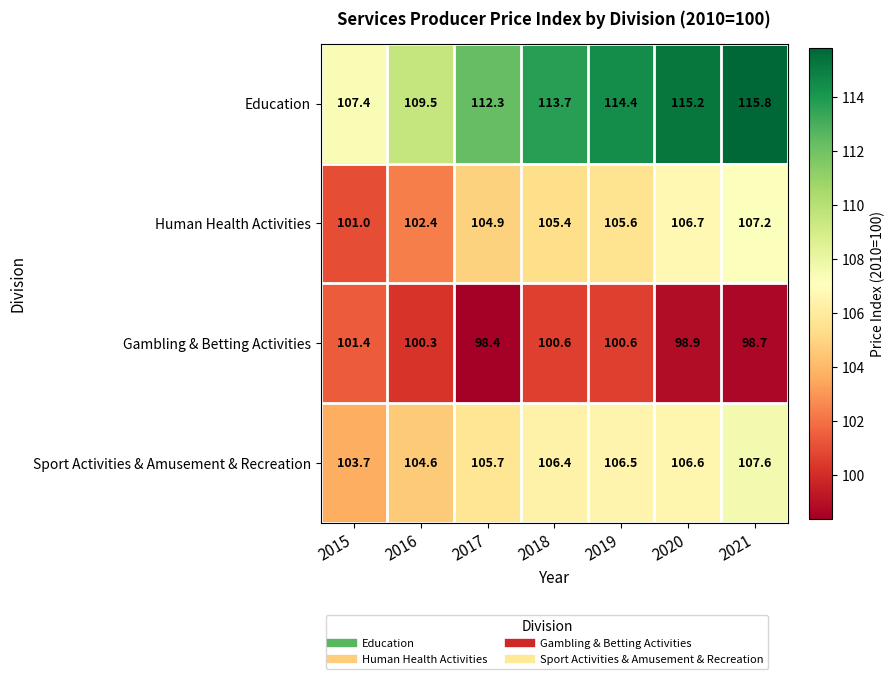

At how many categories does at least one series exceed 103?

7